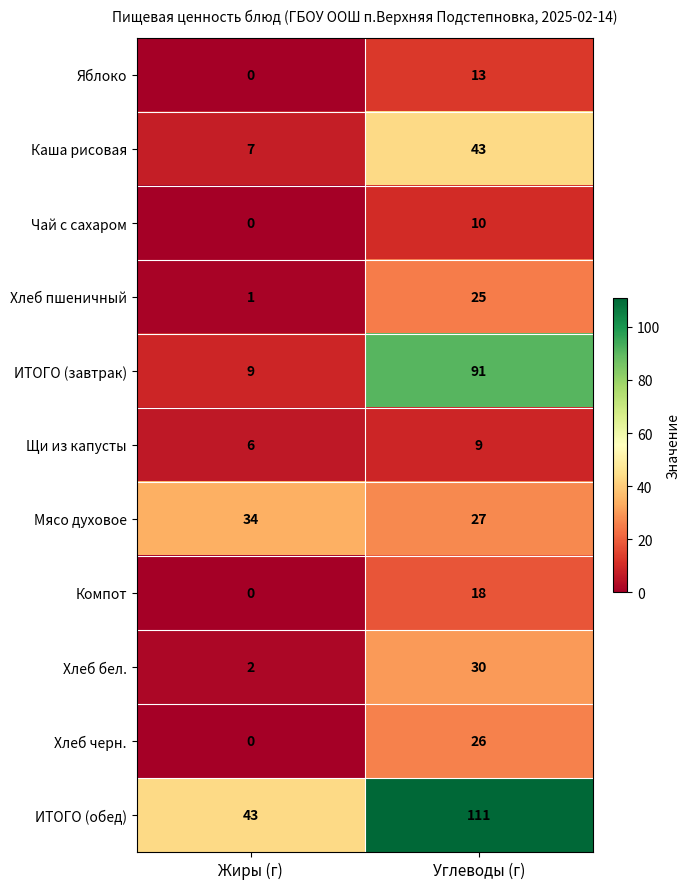

List the labels in order of Хлеб черн. value, largest first.

Углеводы (г), Жиры (г)